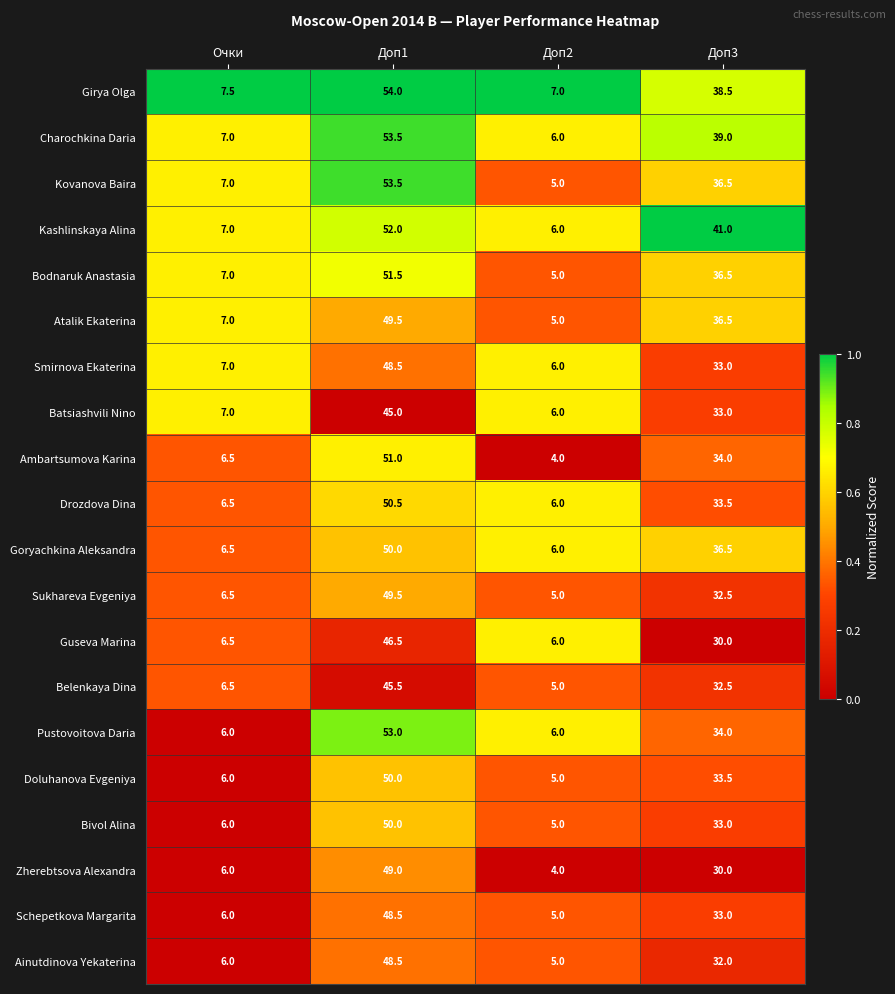

What is the total value across all series at Доп3?

688.5